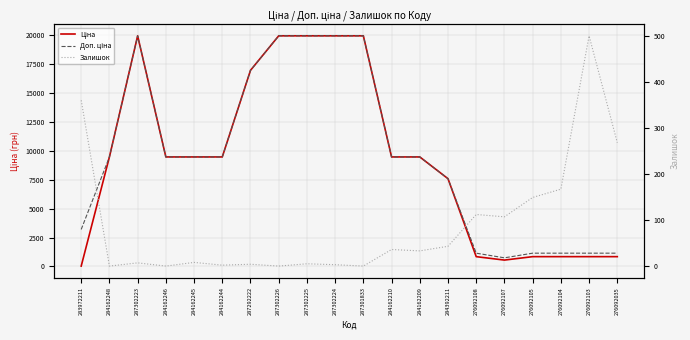

What value does the Залишок series have at 276092103?

500.0